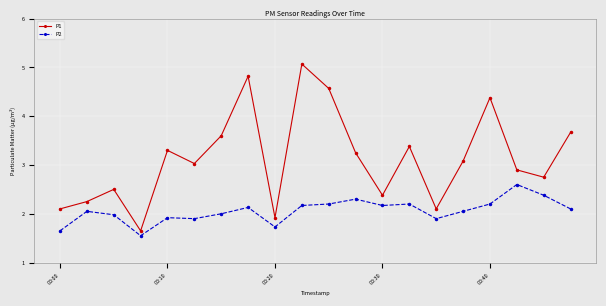

What is the value of the P1 point at the 7th from the left?

3.6